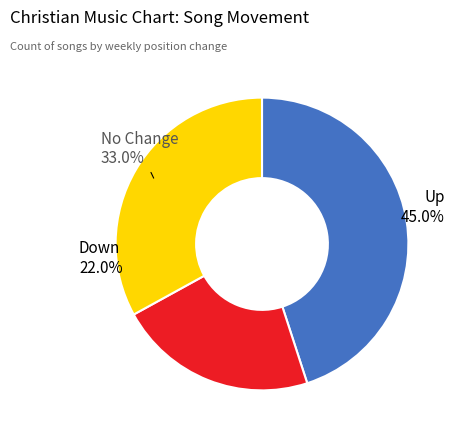

Is there a majority slice in this chart?

No